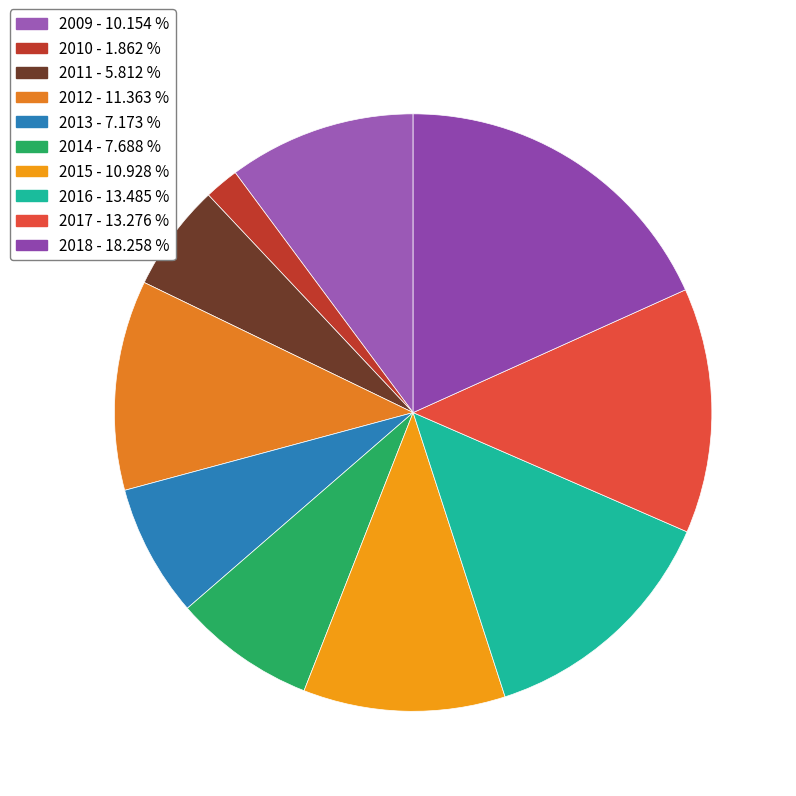

To the nearest percent, what percentage of the pie is 2011?

6%